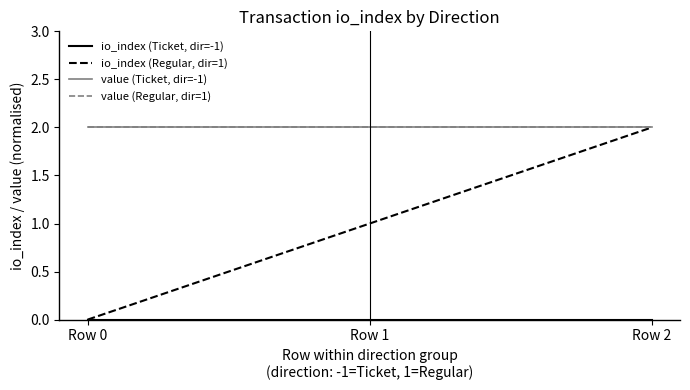

The value of io_index (Regular, dir=1) at Row 1 is 1. True or false?

True